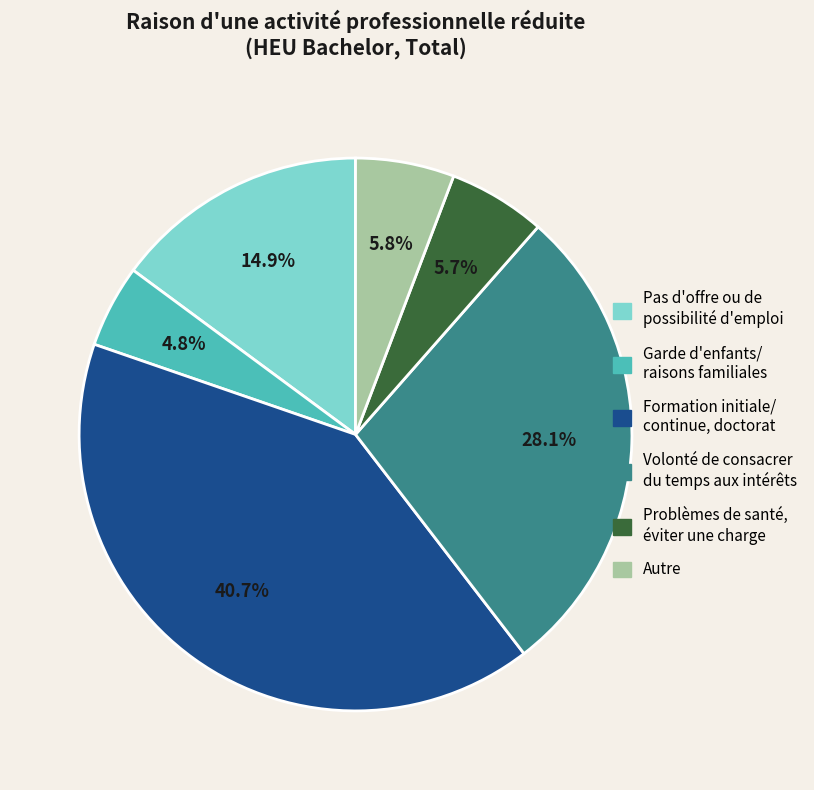

Does any single category account for the majority?

No